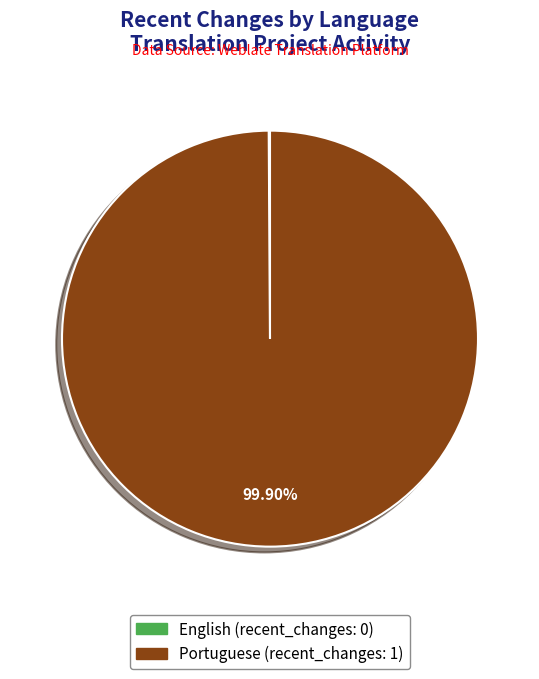

Which category accounts for the majority?

Portuguese